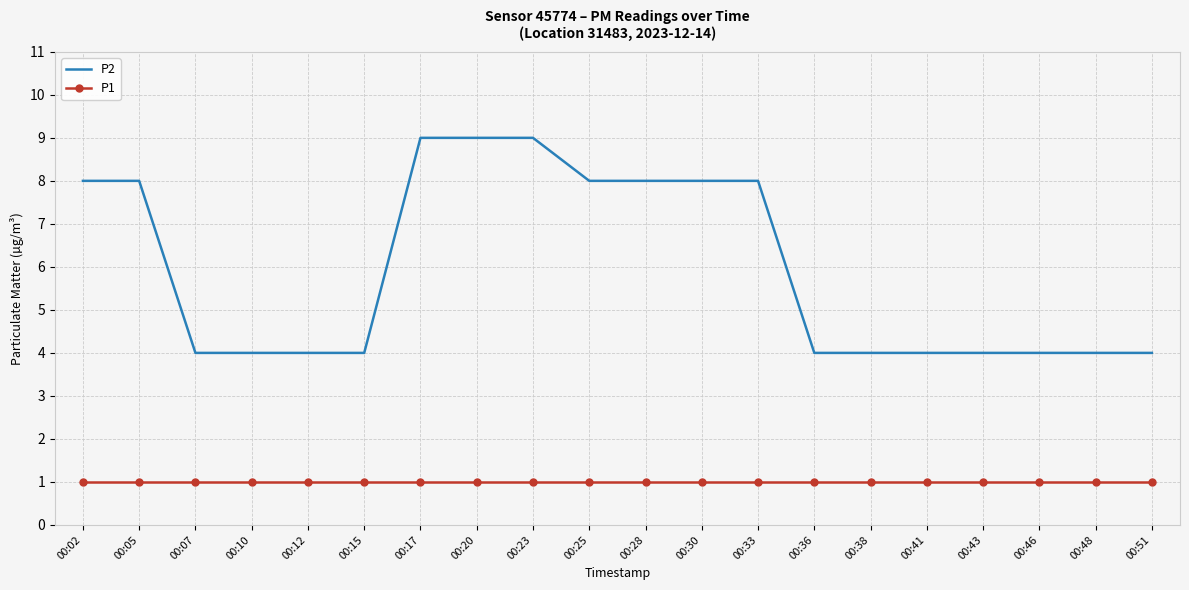

What is the total value across all series at 00:30?

9